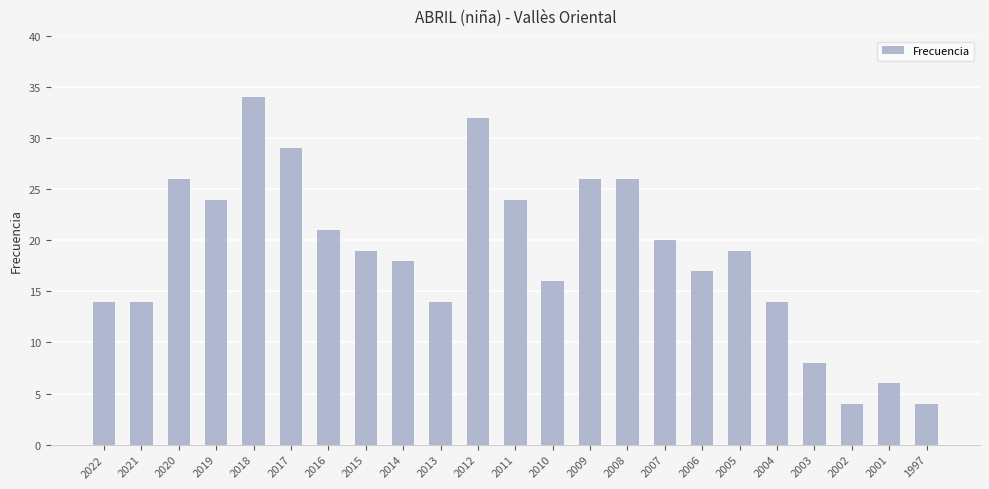

Does the chart contain any negative values?

No